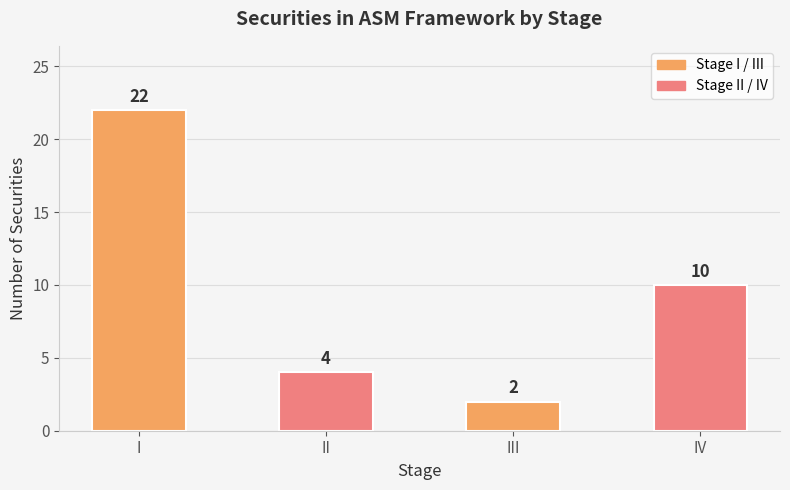

Reading left to right, what are all the values shown in this chart?

22	4	2	10